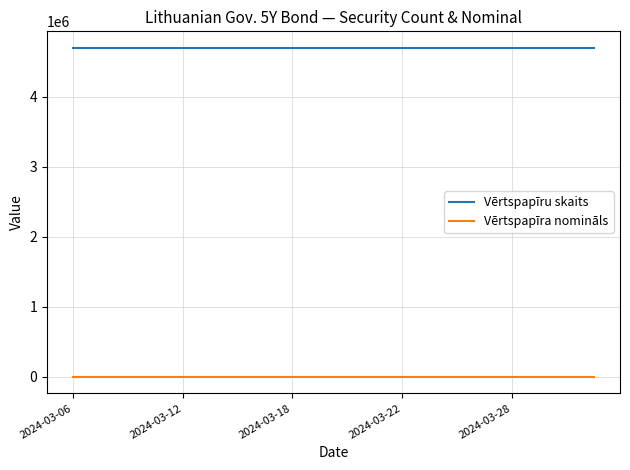

Rank the series by their average value, from highest to lowest.

Vērtspapīru skaits, Vērtspapīra nomināls